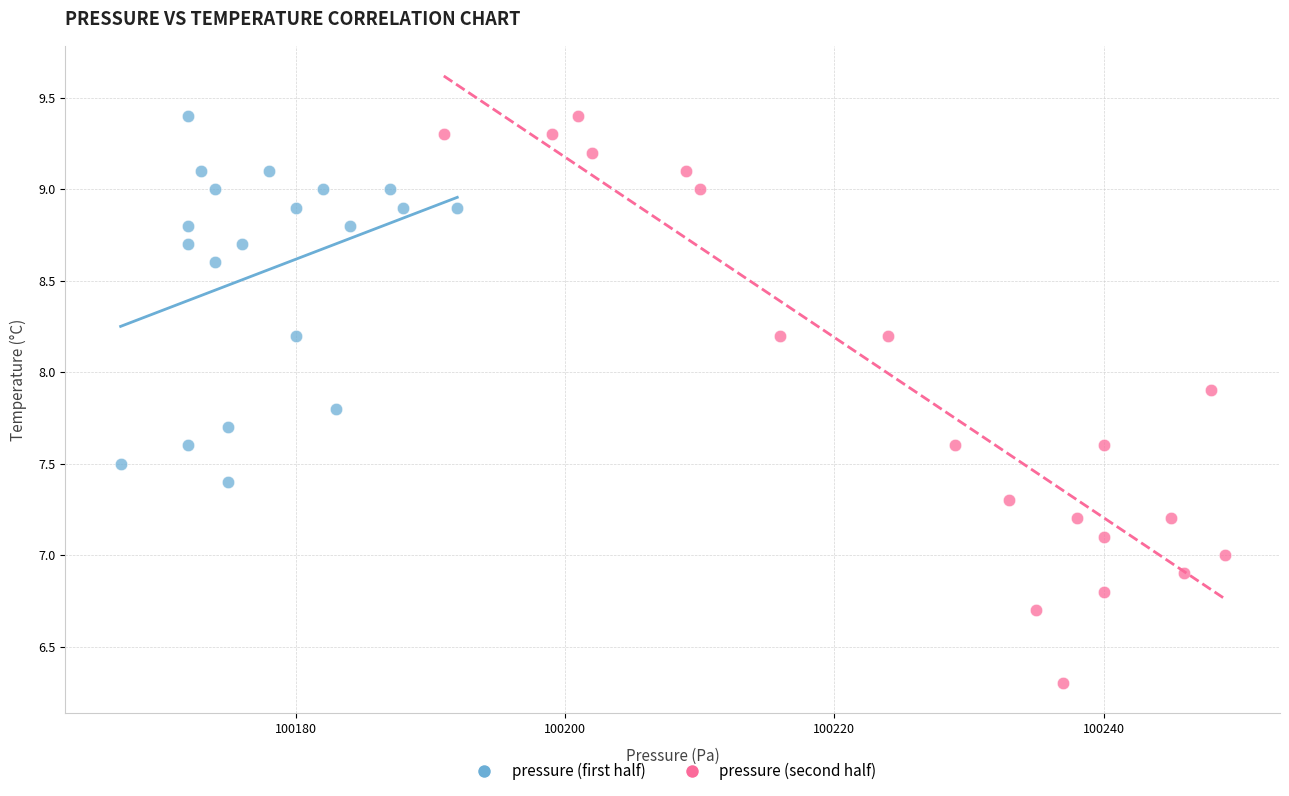

Which series has the largest Y range (max minus min)?

pressure (second half)